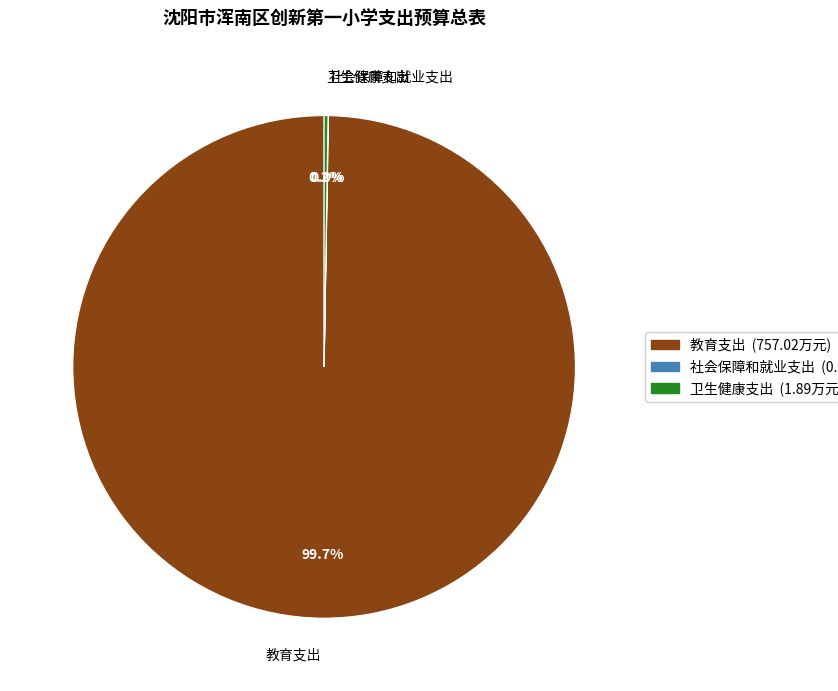

What is the majority slice?

教育支出